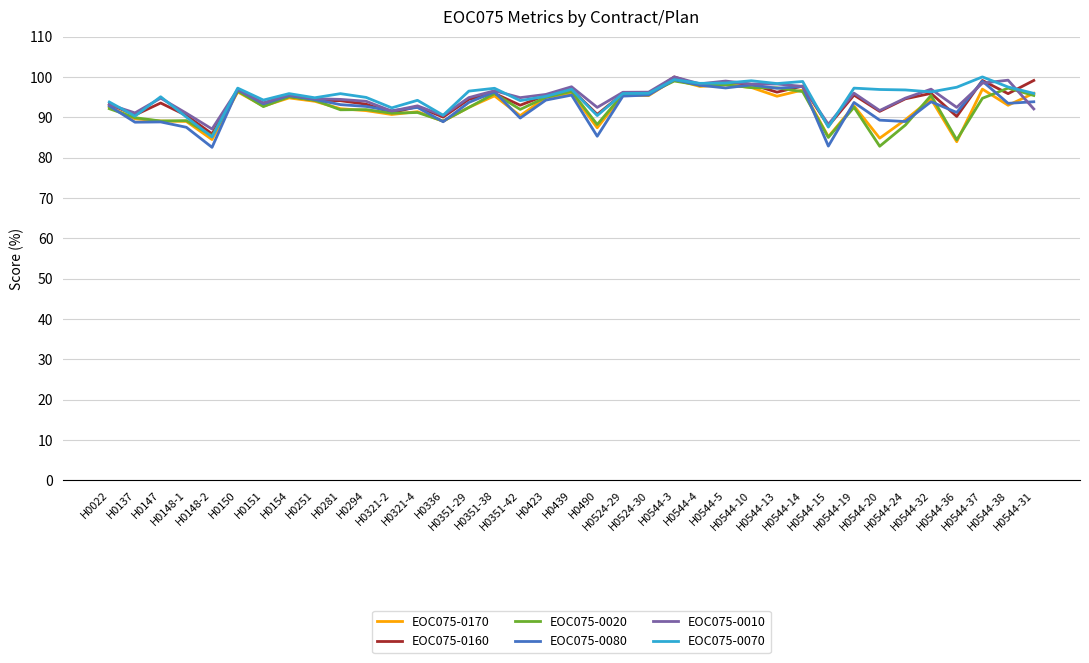

What is the highest value of the EOC075-0080 series?

99.3